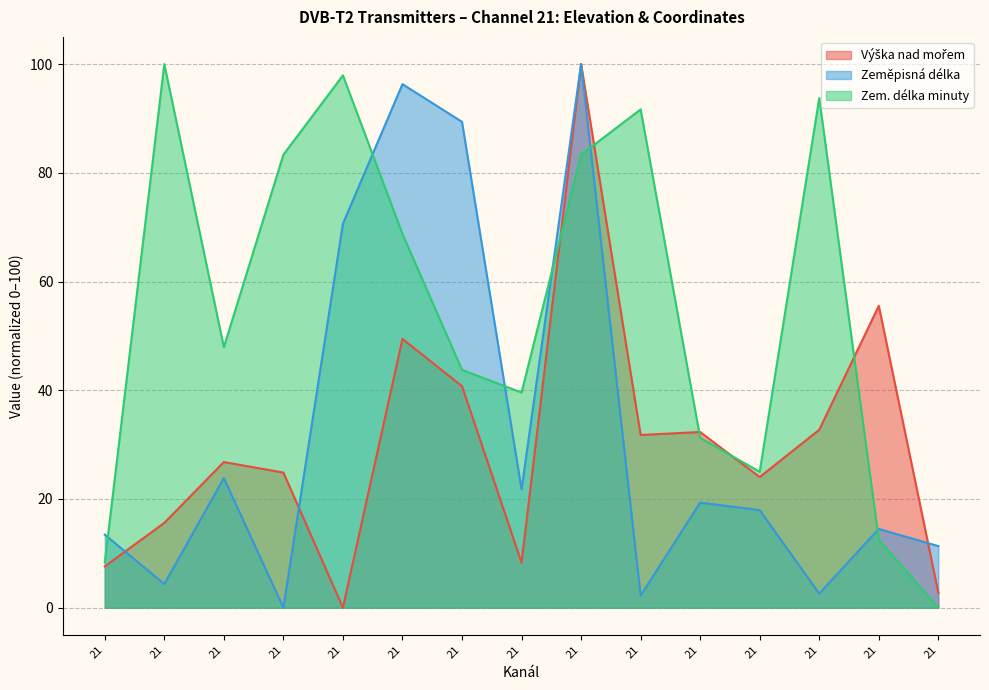

Reading left to right, extract all data points from this chart.

Výška nad mořem: 21=7.6	21=15.6	21=26.8	21=24.9	21=0.0	21=49.4	21=40.7	21=8.3	21=100.0	21=31.8	21=32.3	21=24.0	21=32.7	21=55.5	21=2.8
Zeměpisná délka: 21=13.4	21=4.4	21=23.8	21=0.0	21=70.6	21=96.3	21=89.4	21=21.8	21=100.0	21=2.2	21=19.3	21=17.9	21=2.6	21=14.5	21=11.3
Zem. délka minuty: 21=8.3	21=100.0	21=47.9	21=83.3	21=97.9	21=68.8	21=43.8	21=39.6	21=83.3	21=91.7	21=31.2	21=25.0	21=93.8	21=12.5	21=0.0